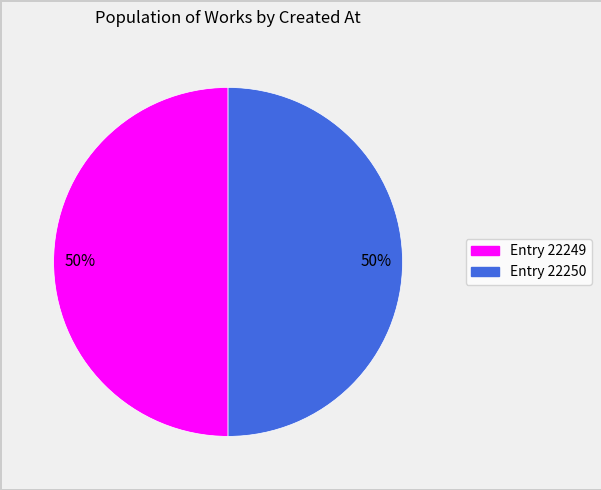

To the nearest percent, what is the average slice percentage?

50%